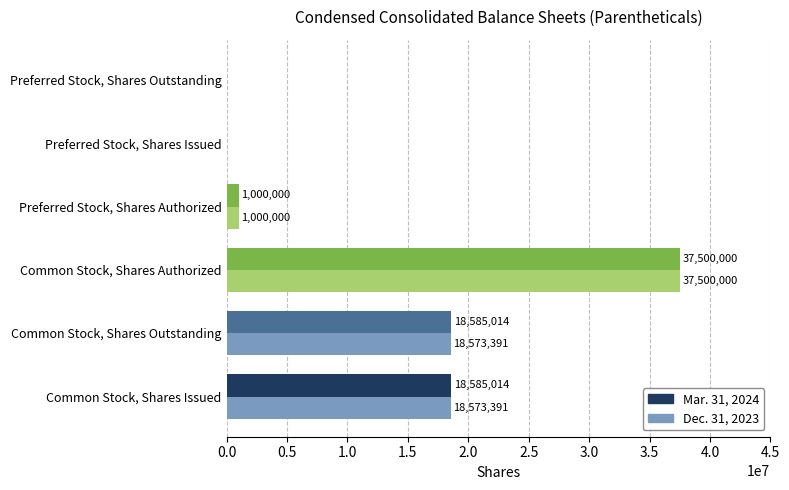

What is the maximum value shown in the chart?

37500000